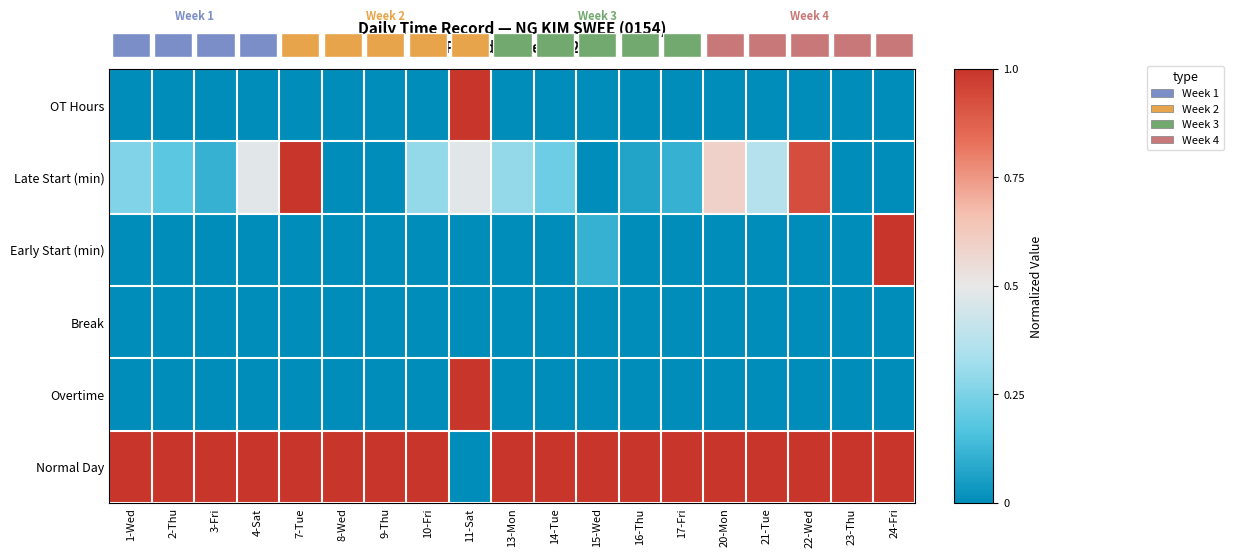

Which series has the largest total across all categories?

Normal Day